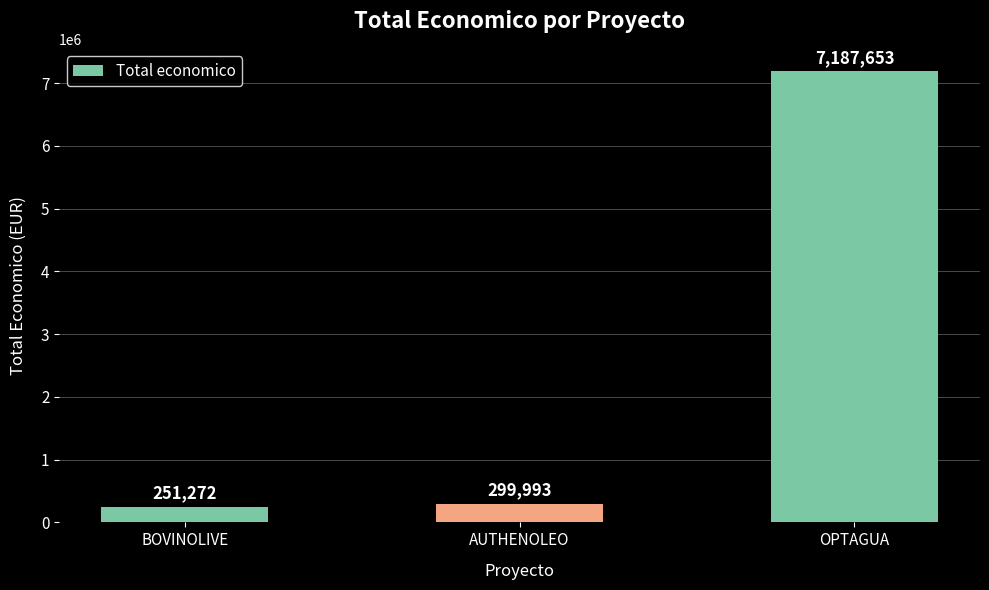

Count the number of data series in this chart.

1